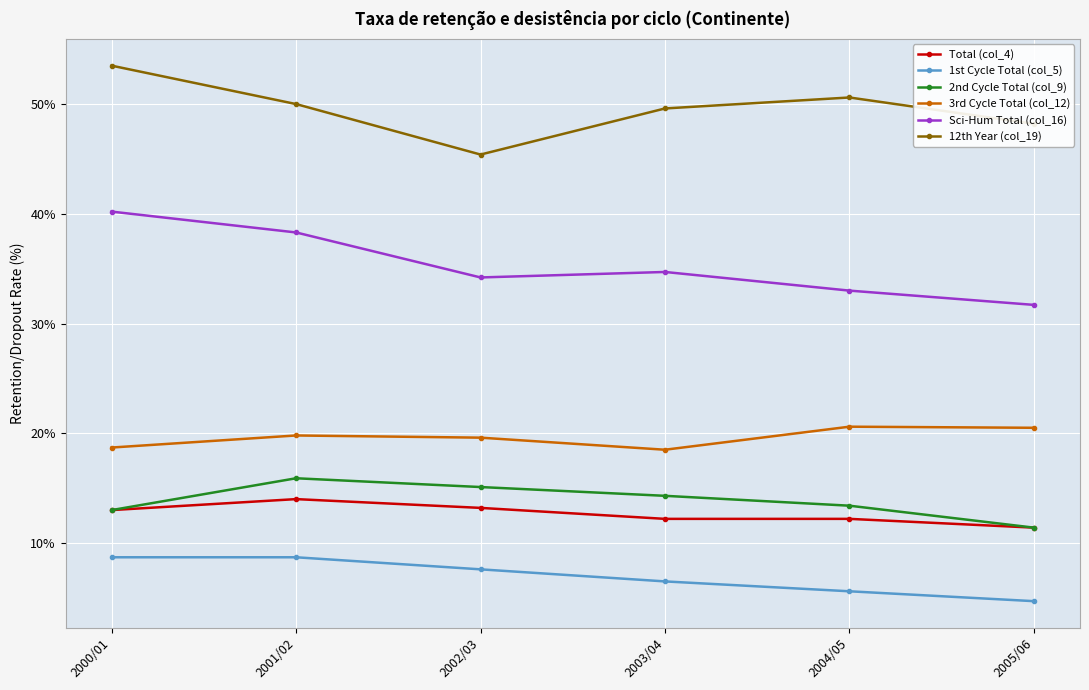

Is it true that 1st Cycle Total (col_5) equals 12.7 at 2002/03?

False